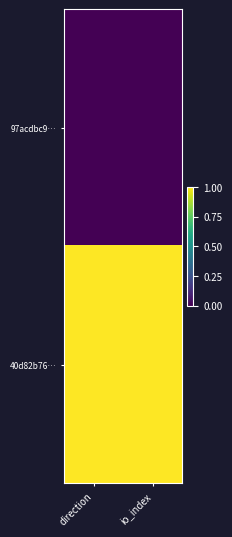

Which series has the widest spread of values?

97acdbc9…